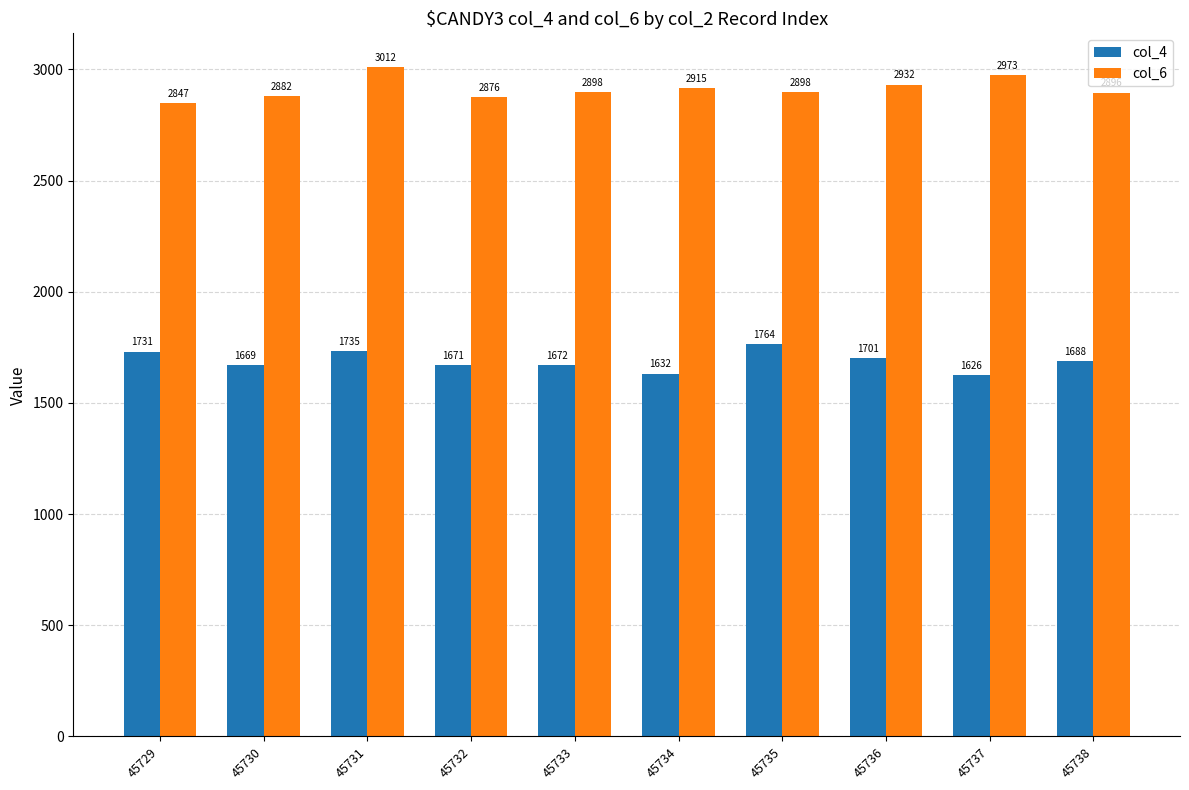

Which series changed the most between 45730 and 45737?

col_6